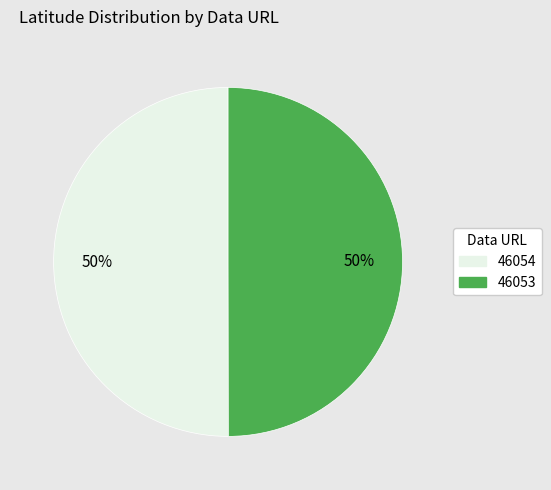

To the nearest percent, what is the average slice percentage?

50%